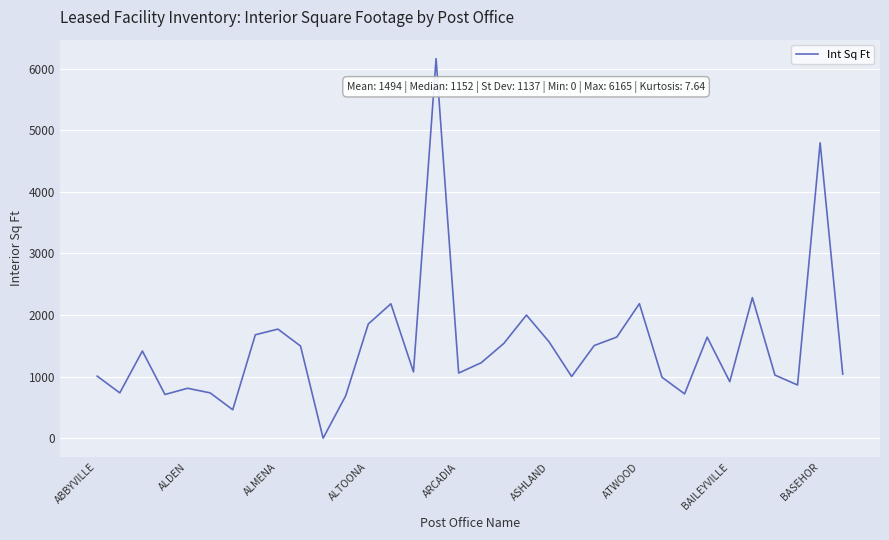

What is the sum of all values?

50802